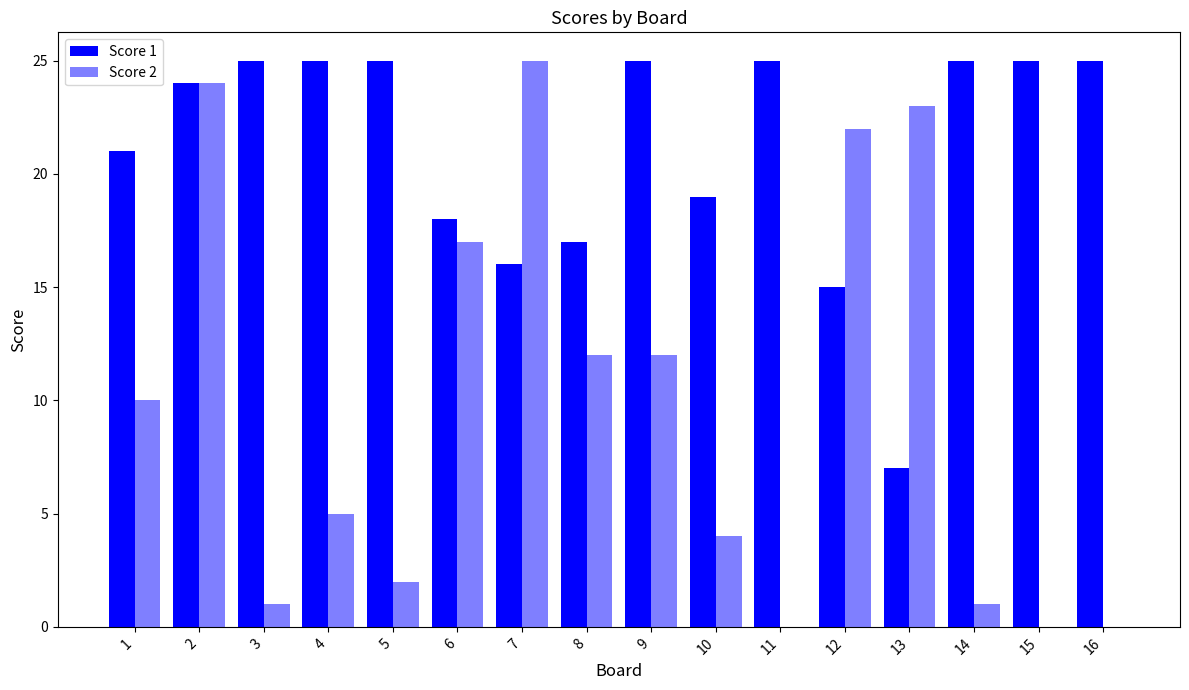

What is the value of the Score 2 bar at the 12th from the left?

22